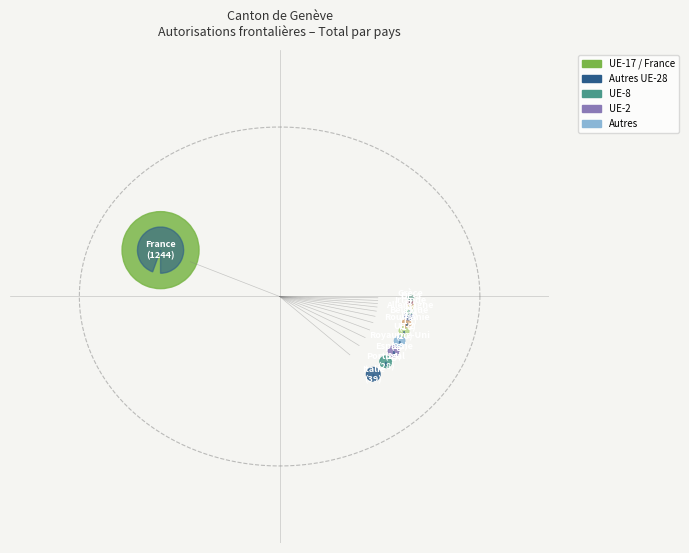

How much of the chart is everything except Irlande?

99.4%